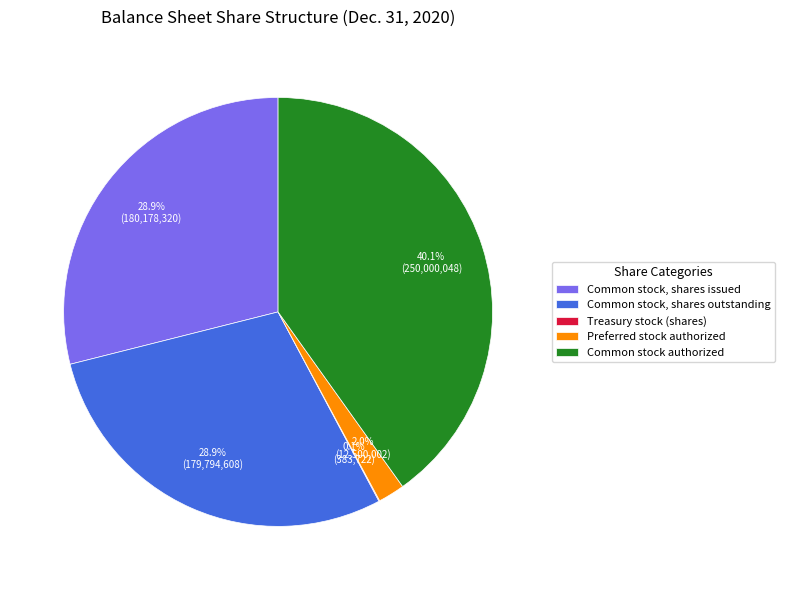

Does Common stock, shares issued account for over 50% of the chart?

No